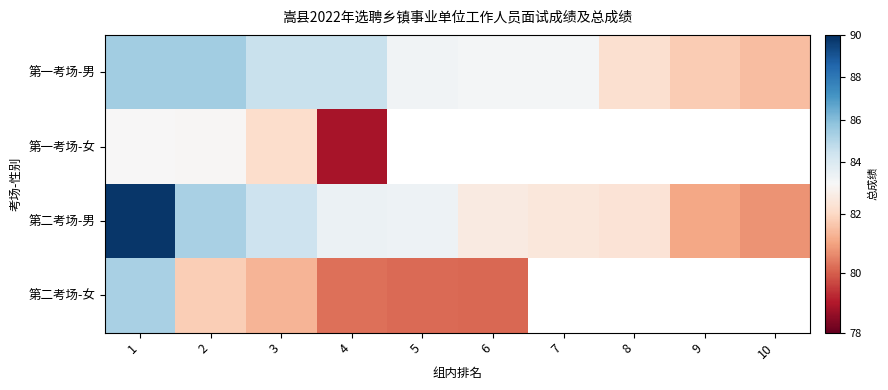

At which category does the chart reach its minimum across all series?

4